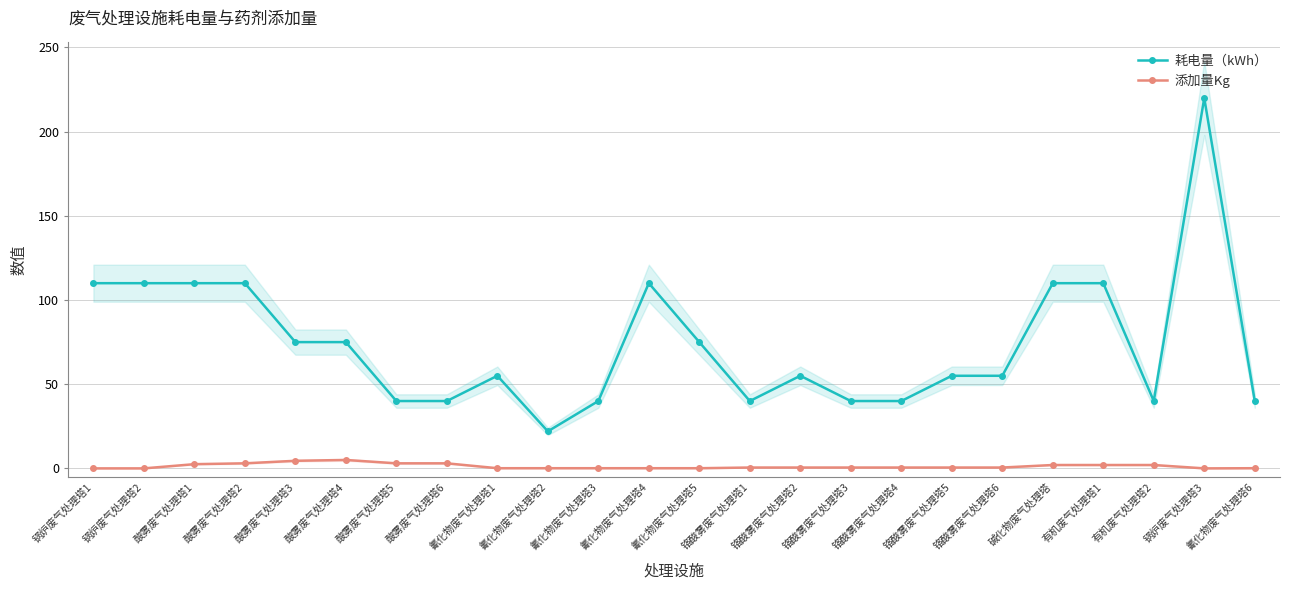

Reading left to right, transcribe all the data shown in this chart.

耗电量（kWh）: 110.0	110.0	110.0	110.0	75.0	75.0	40.0	40.0	55.0	22.0	40.0	110.0	75.0	40.0	55.0	40.0	40.0	55.0	55.0	110.0	110.0	40.0	220.0	40.0
添加量Kg: 0.0	0.0	2.5	3.0	4.5	5.0	3.0	3.0	0.1	0.1	0.1	0.1	0.1	0.5	0.5	0.5	0.5	0.5	0.5	2.0	2.0	2.0	0.0	0.1